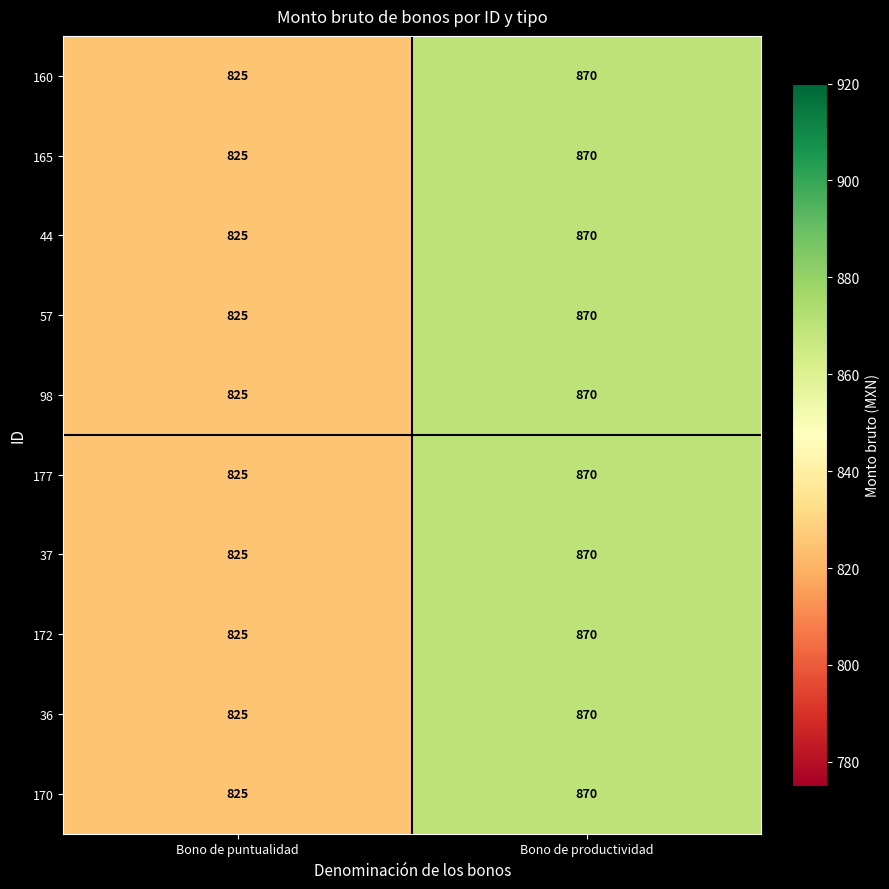

Which category has the highest value across all series?

Bono de productividad